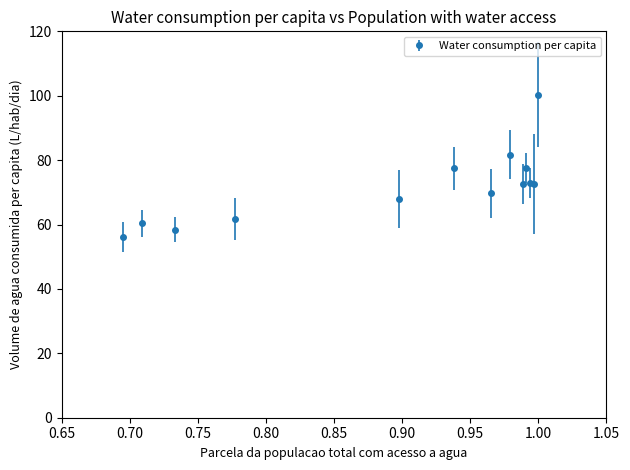

What is the maximum value shown in the chart?

100.3